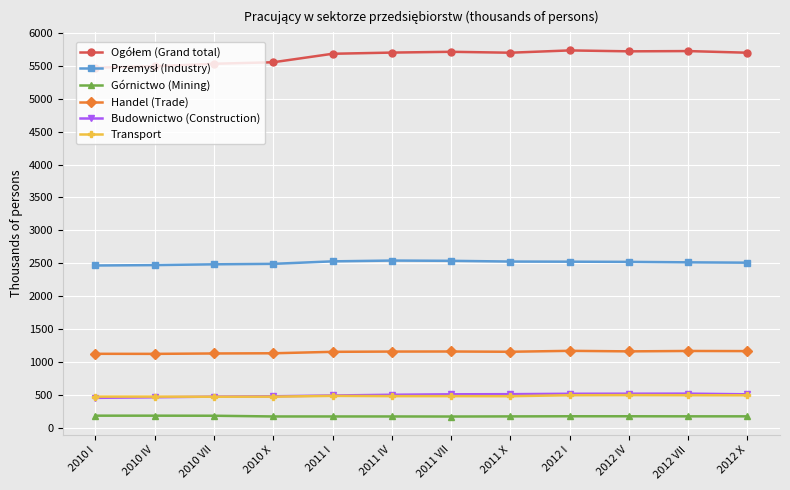

What is the label of the 9th point from the right?

2010 X